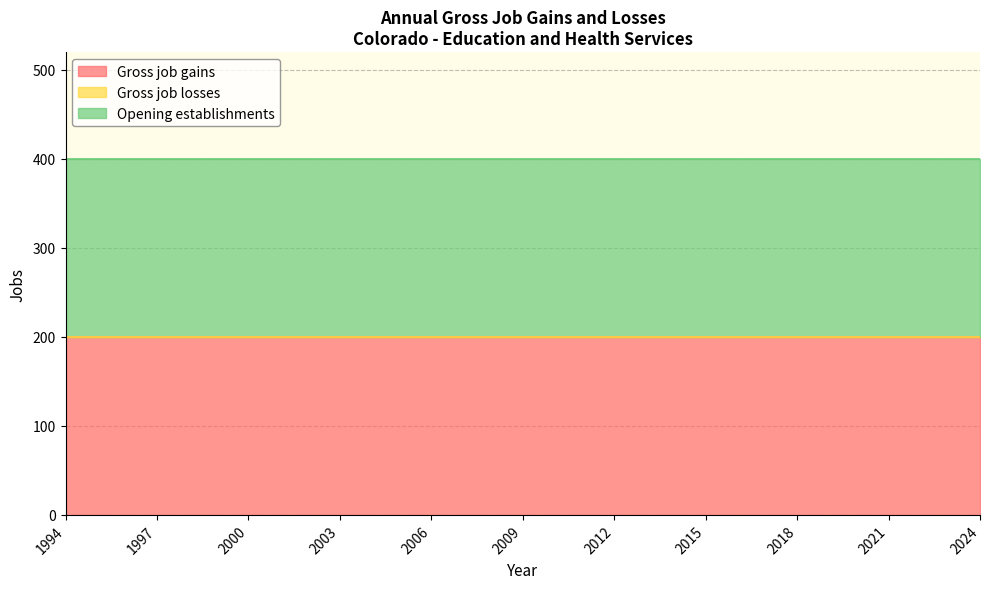

Is the value of Gross job gains at 2023 greater than the value of Gross job losses at 2005?

Yes